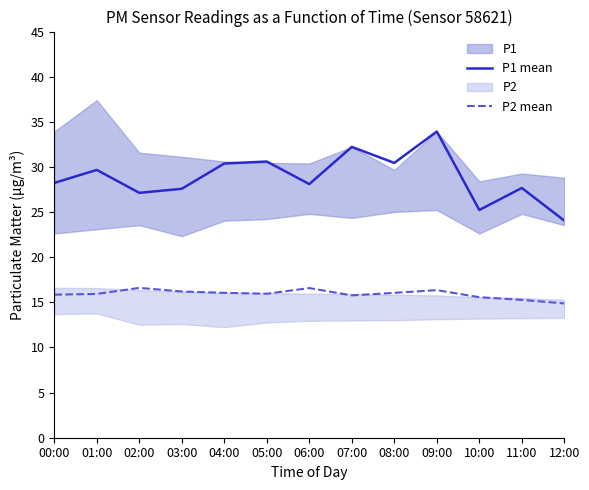

At which label does P1 mean reach its peak?

09:00